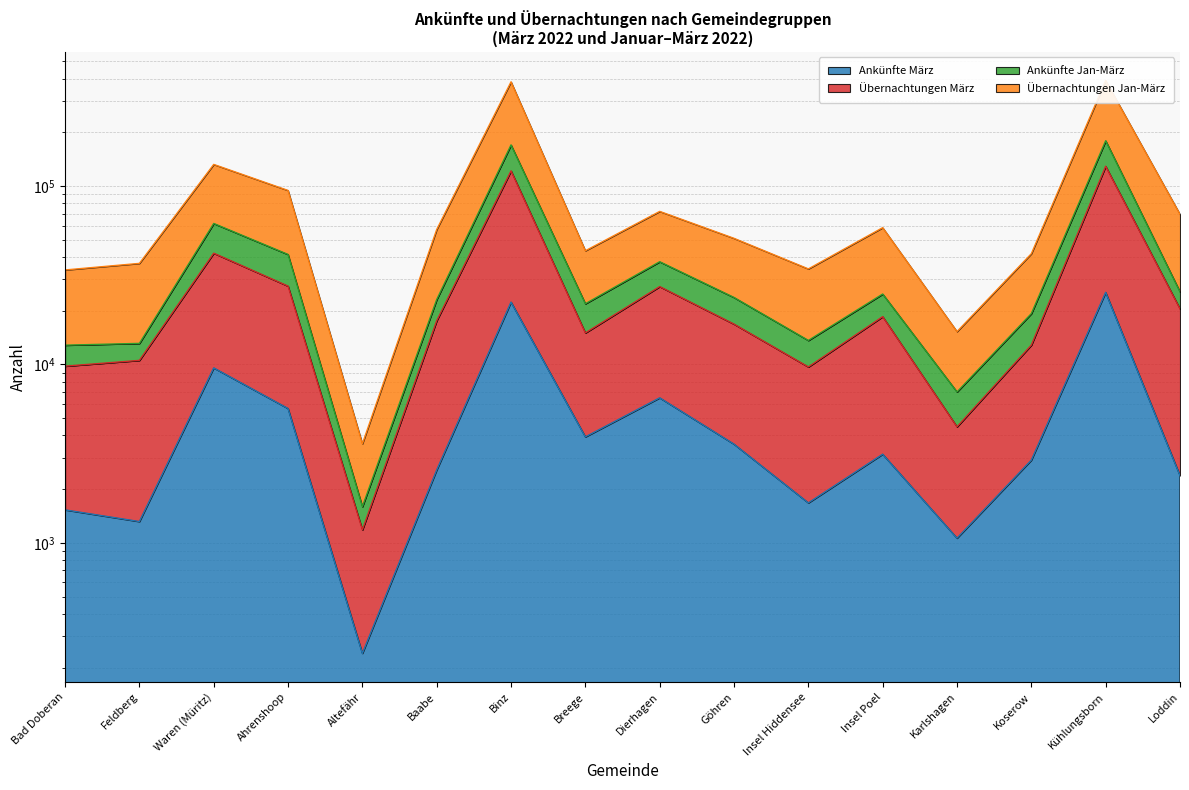

Does the chart display data point markers on the line(s)?

No